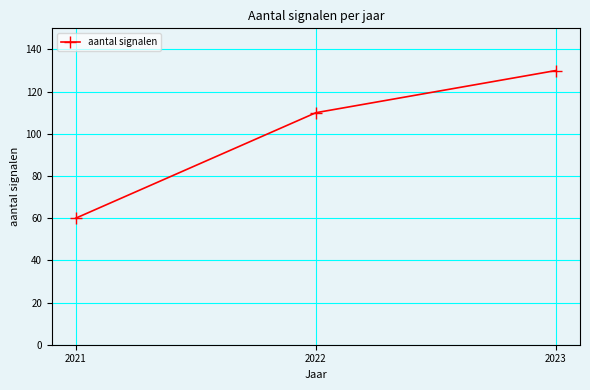

List the labels in order of value, smallest first.

2021, 2022, 2023